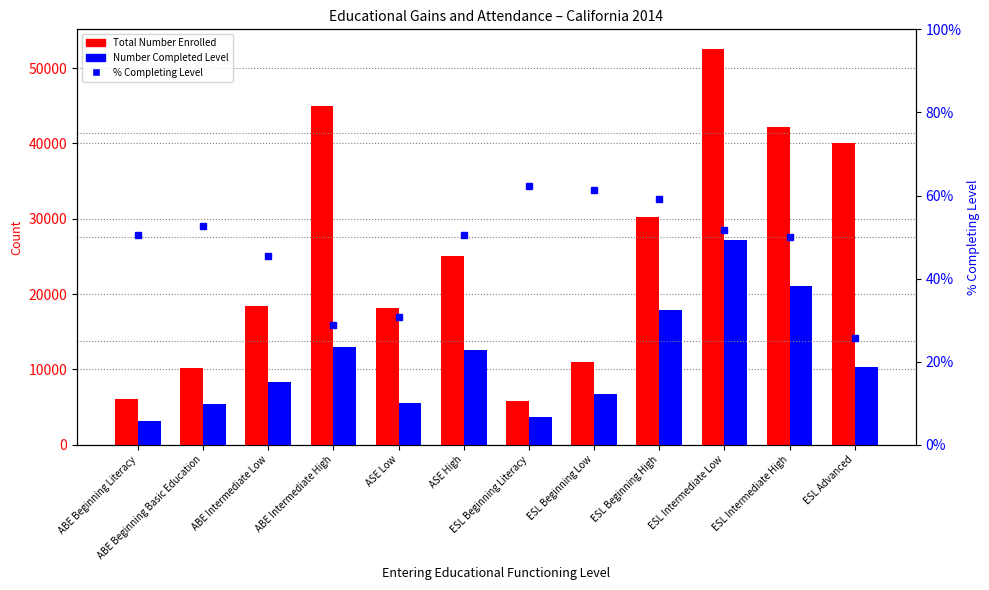

What is the label of the 12th bar from the right?

ABE Beginning Literacy